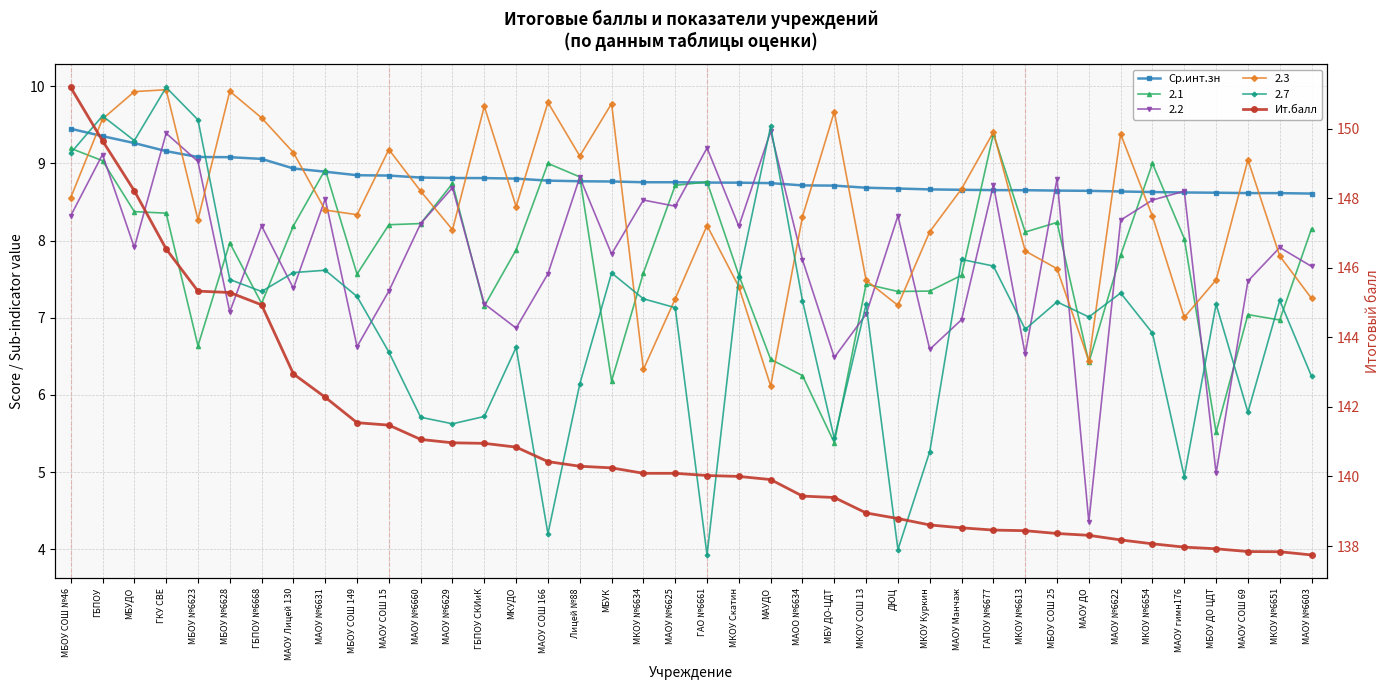

Is it true that Ит.балл equals 97.3 at МАОУ №6625?

False